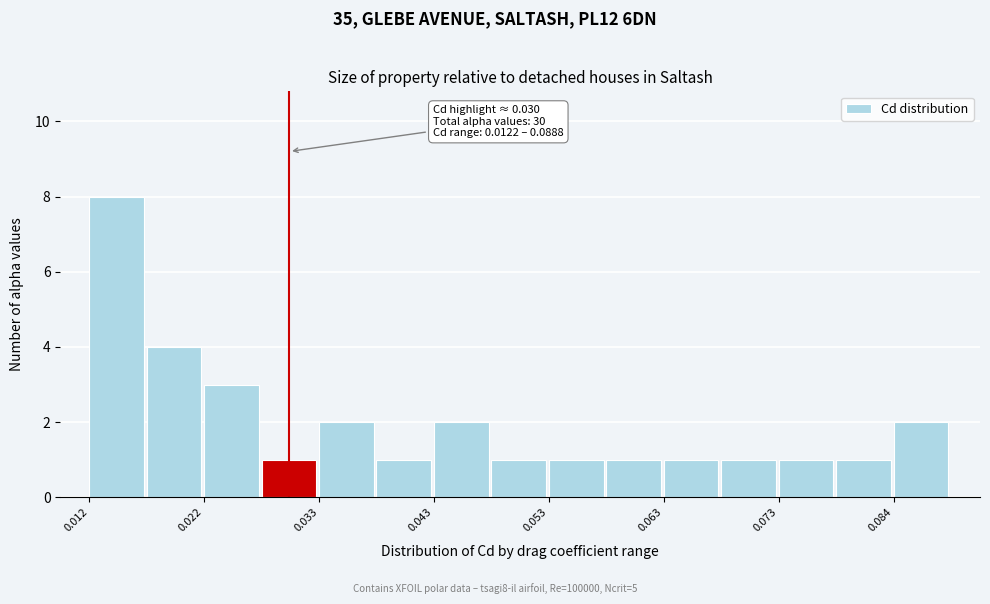

Read against the x-axis, roughly where is the centre of the tallest bar?

0.014